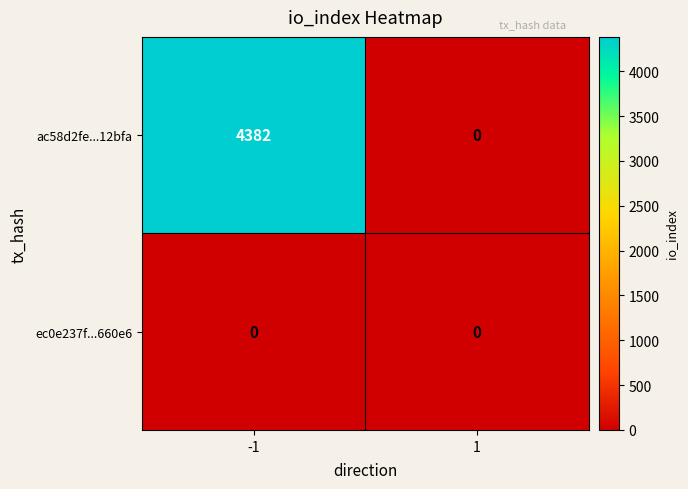

At how many categories does at least one series exceed 2292?

1